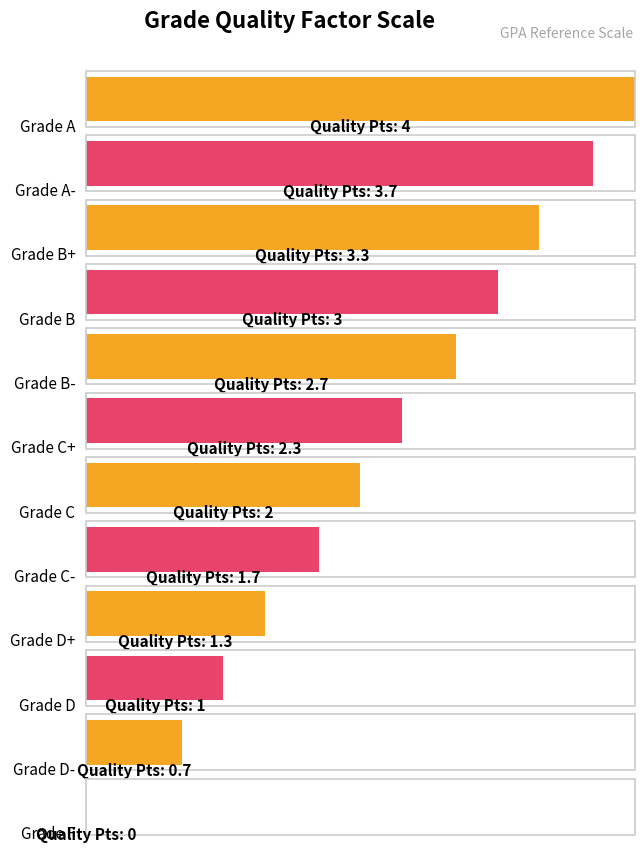

List the labels in order of value, largest first.

A, A-, B+, B, B-, C+, C, C-, D+, D, D-, F